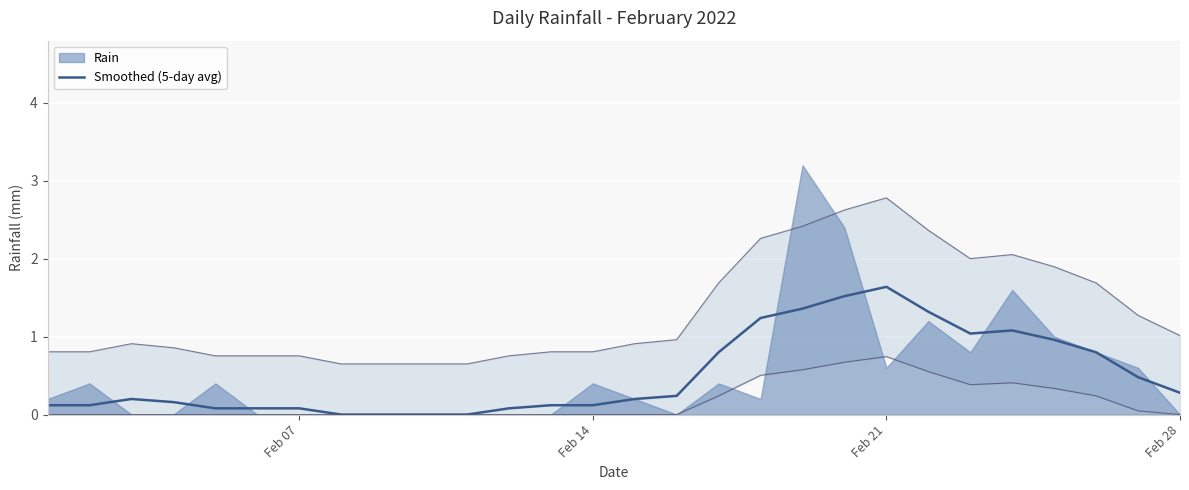

Is it true that Smoothed (5-day avg) equals 0.6 at Feb 21?

False